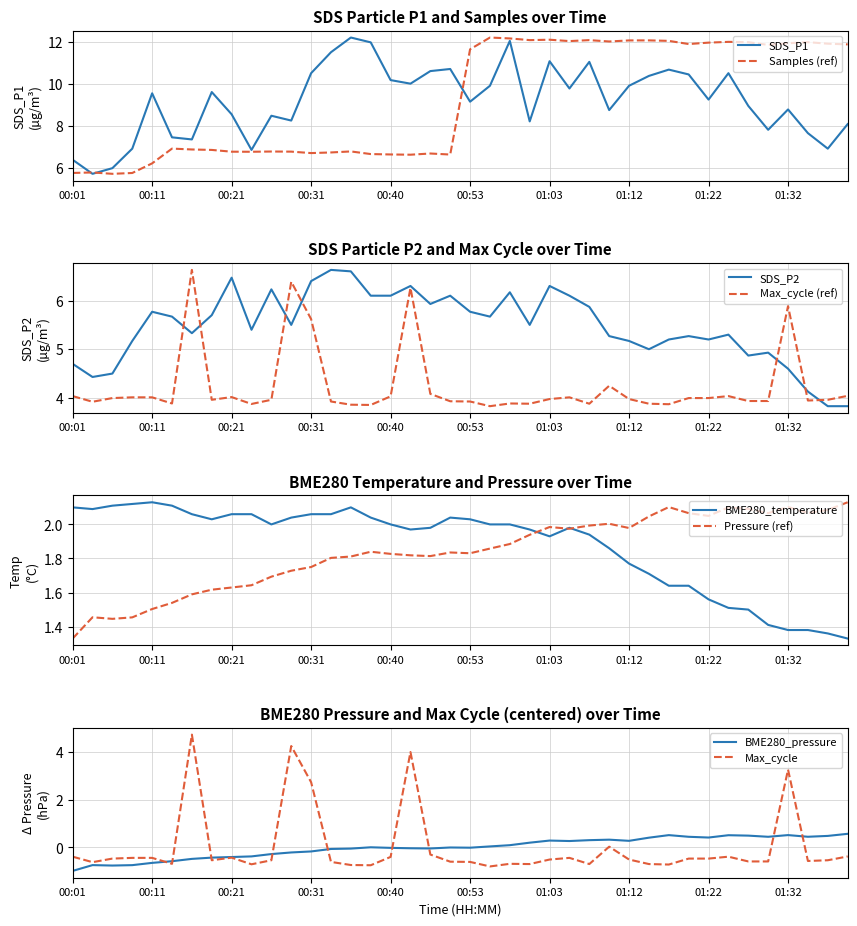

Is the value of Pressure (ref) at 01:22 greater than the value of BME280_temperature at 00:40?

Yes